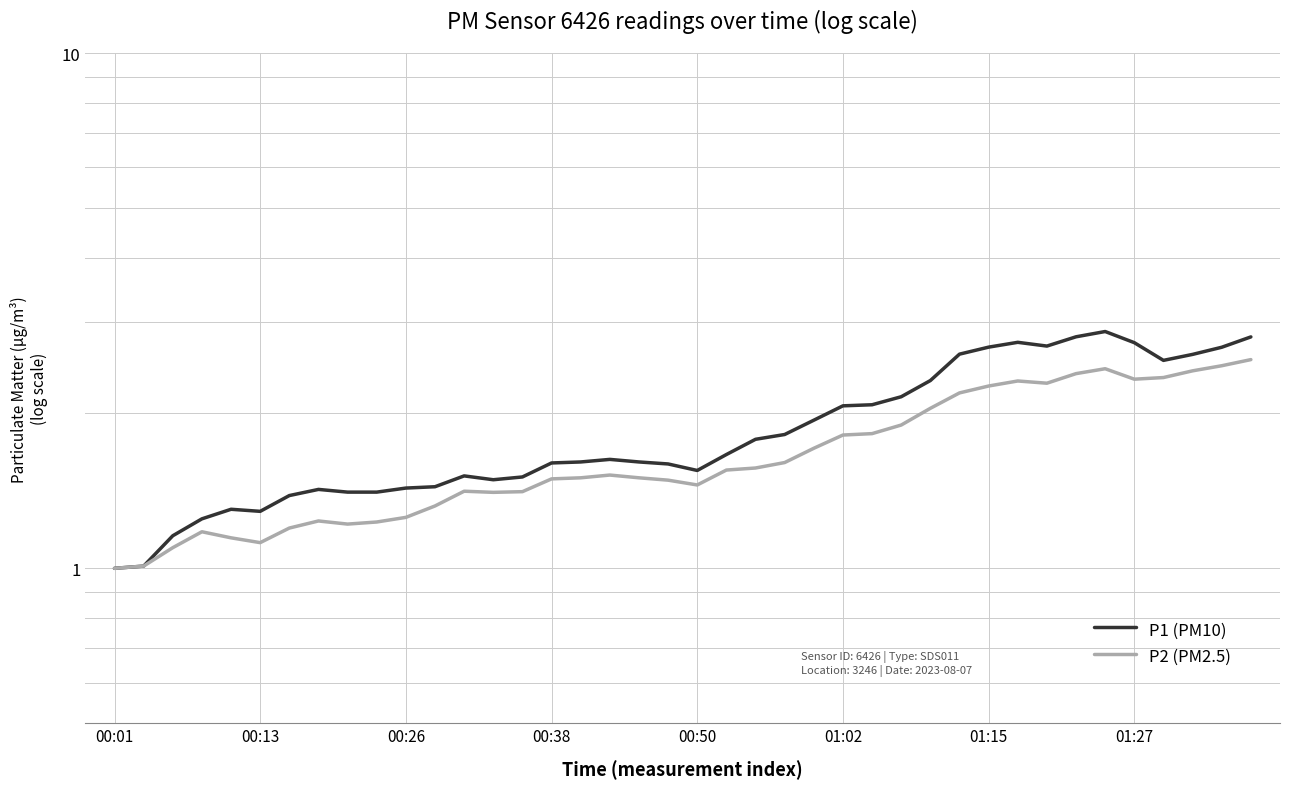

List the series in order of their overall mean, highest first.

P1 (PM10), P2 (PM2.5)